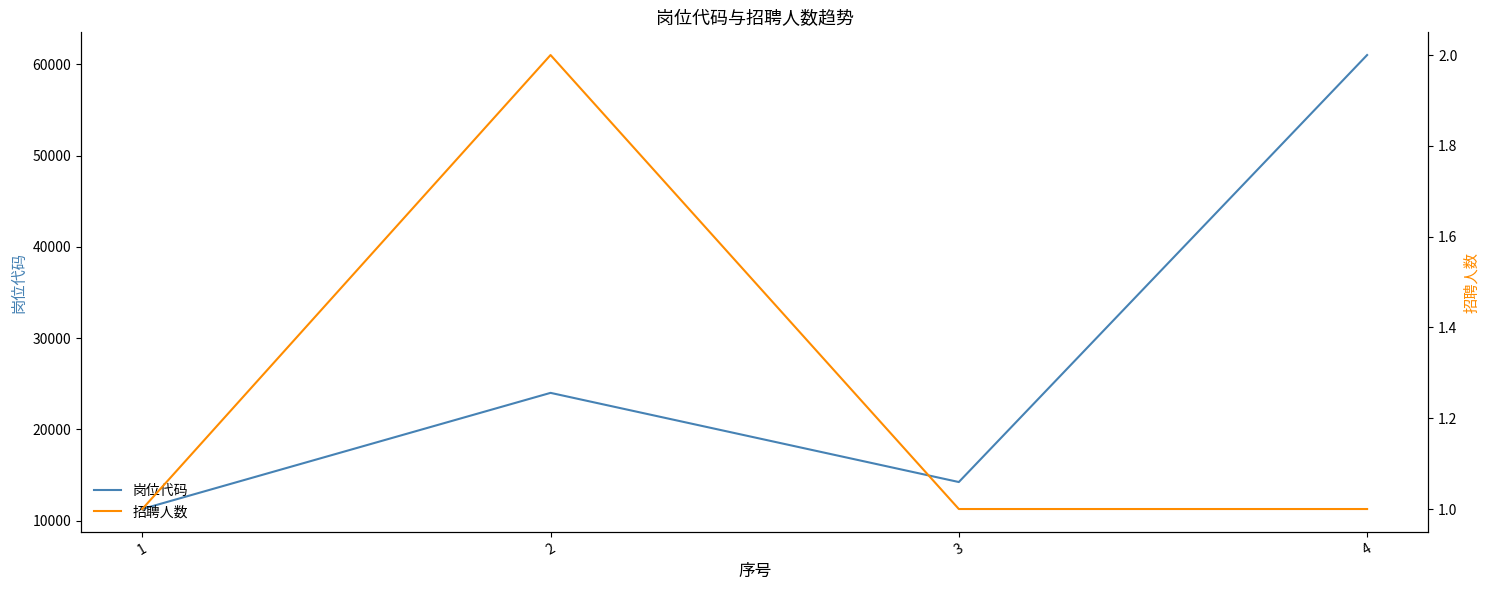

How many 招聘人数 values are between 1 and 2?

4